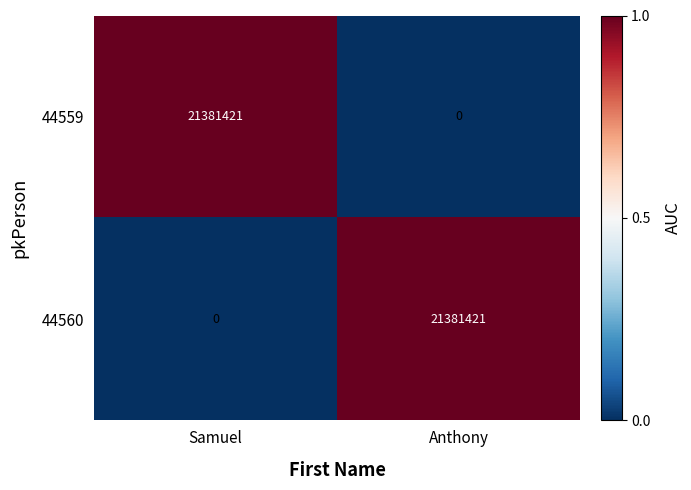

The value of 44560 at Anthony is 21381421. True or false?

True